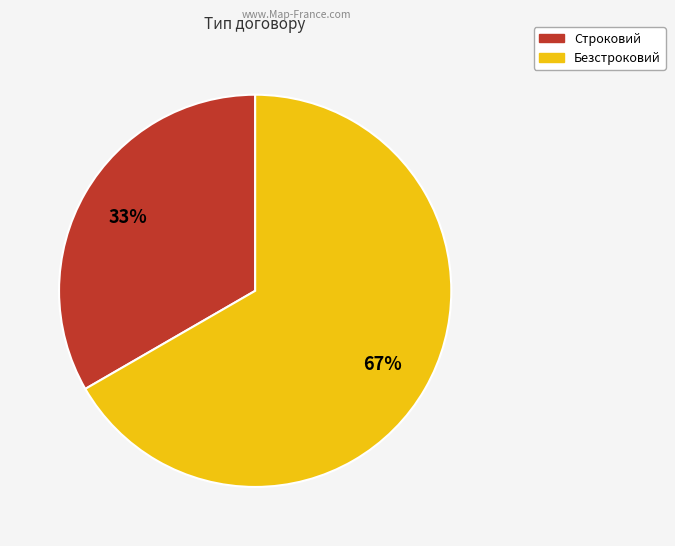

To the nearest percent, what percentage of the pie is Строковий?

33%